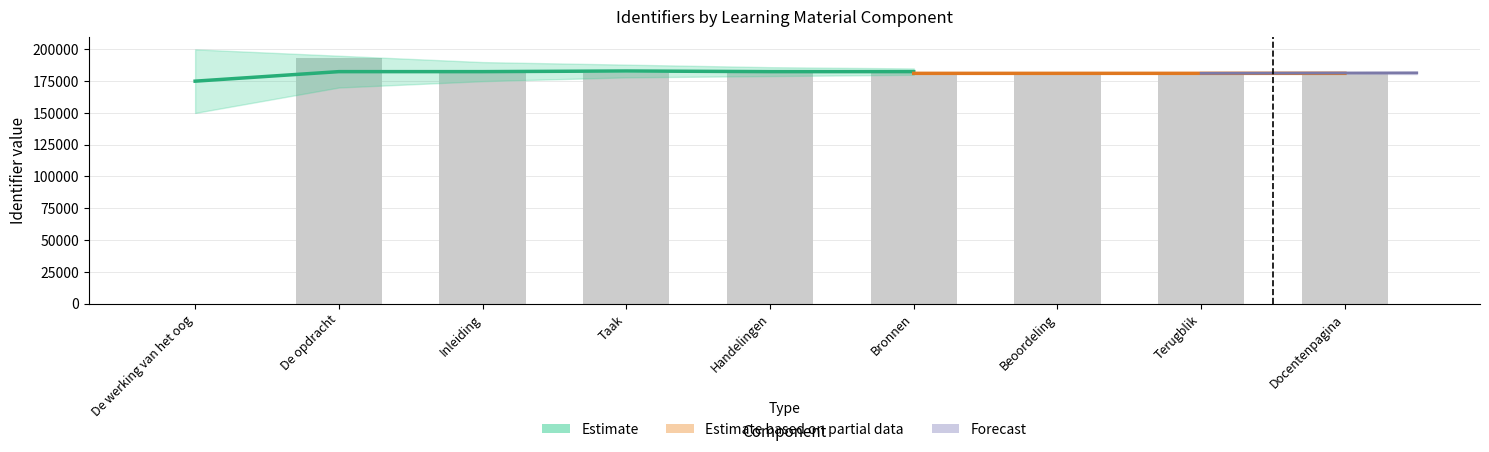

At which category does the chart reach its peak across all series?

De opdracht